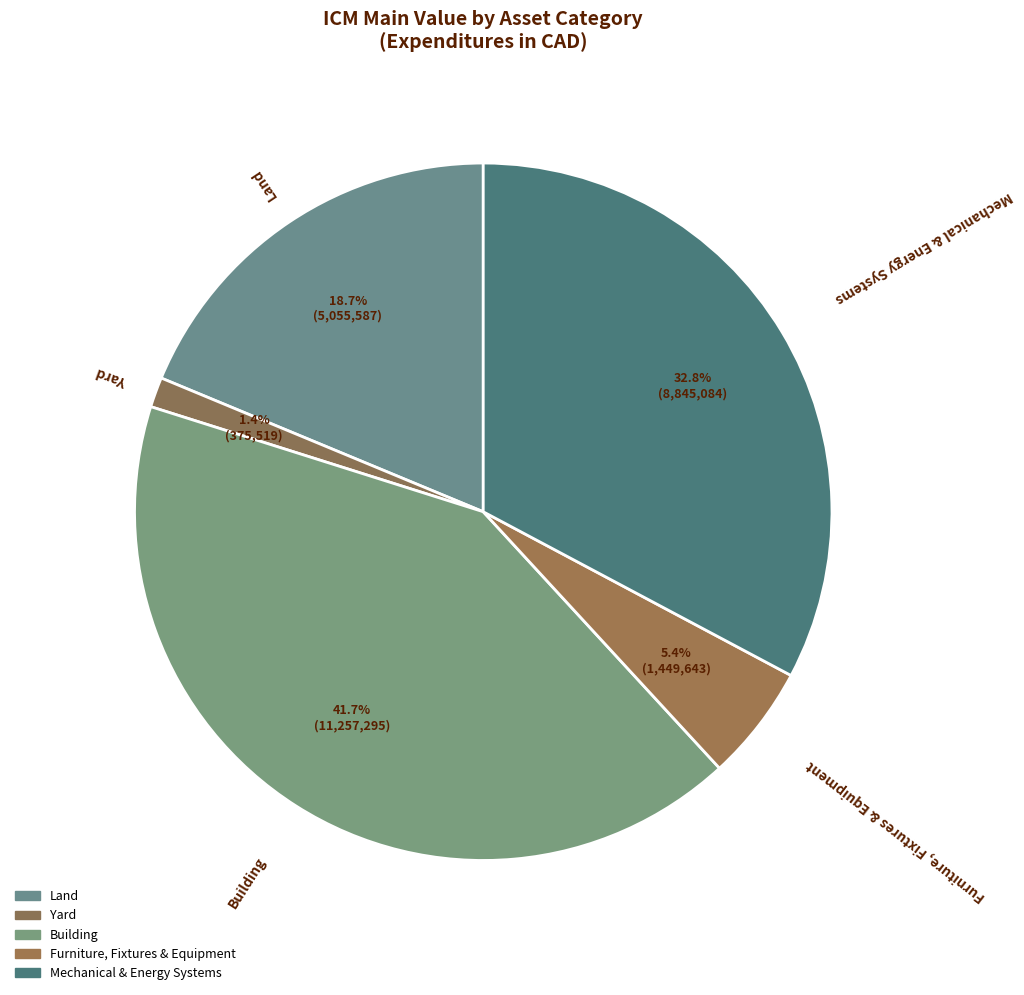

What is the total percentage of Mechanical & Energy Systems and Building?

74.5%